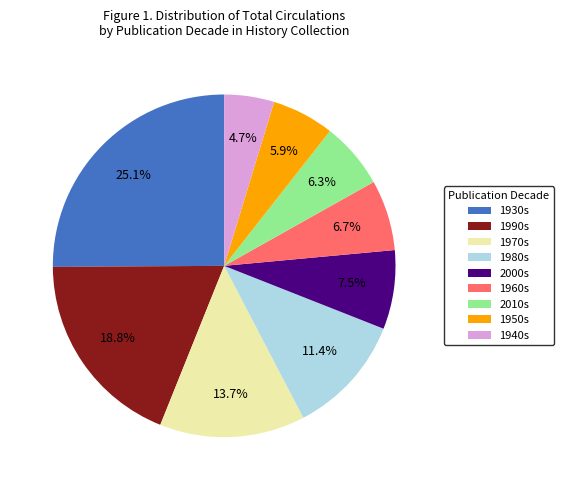

Does any single category account for the majority?

No